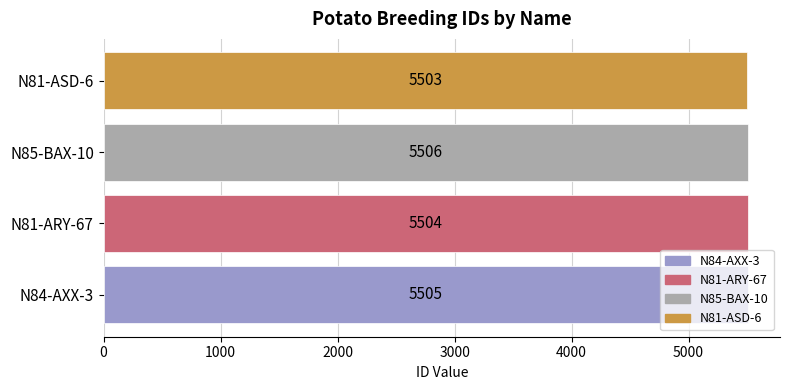

True or false: the data shows 5505 at N84-AXX-3.

True